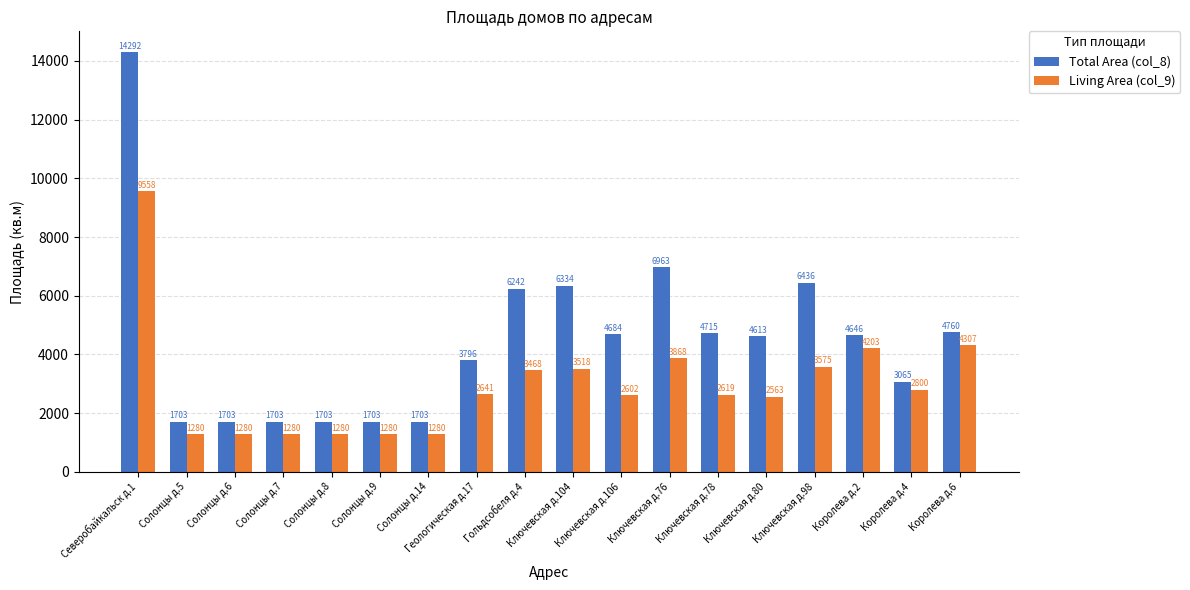

What is the spread (max minus min) of values at Ключевская д.106?

2082.0